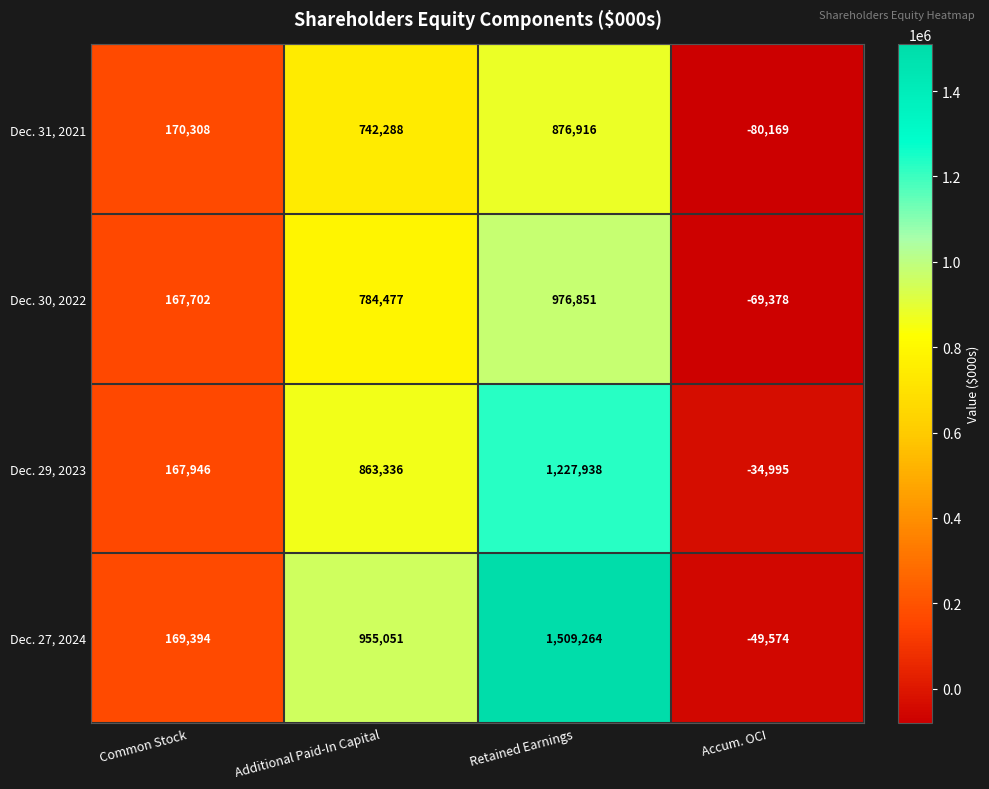

Which category has the highest value across all series?

Retained Earnings